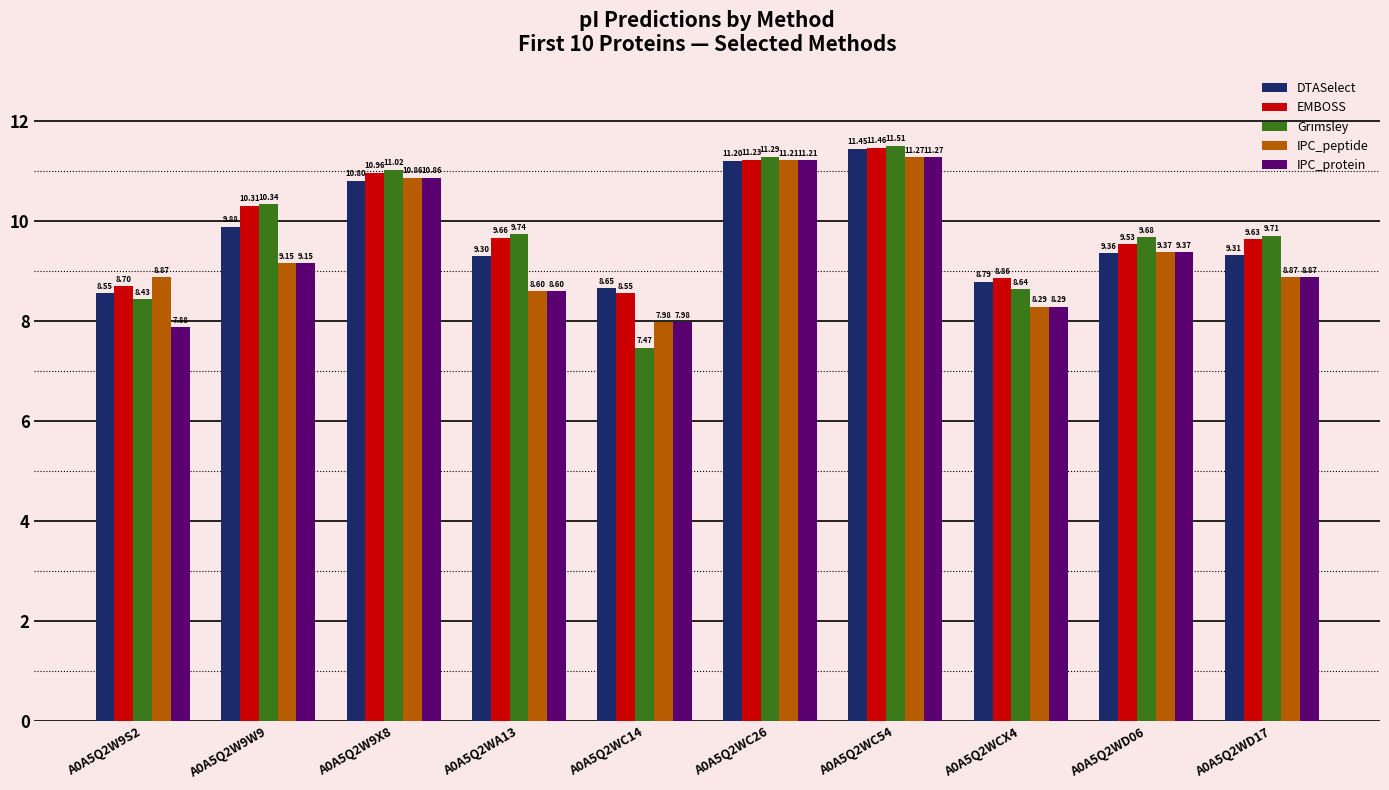

At how many categories does at least one series exceed 10?

4